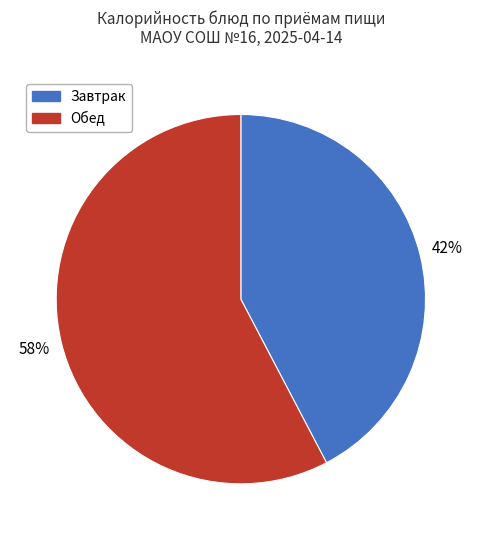

What percentage is the Обед slice, to the nearest percent?

58%